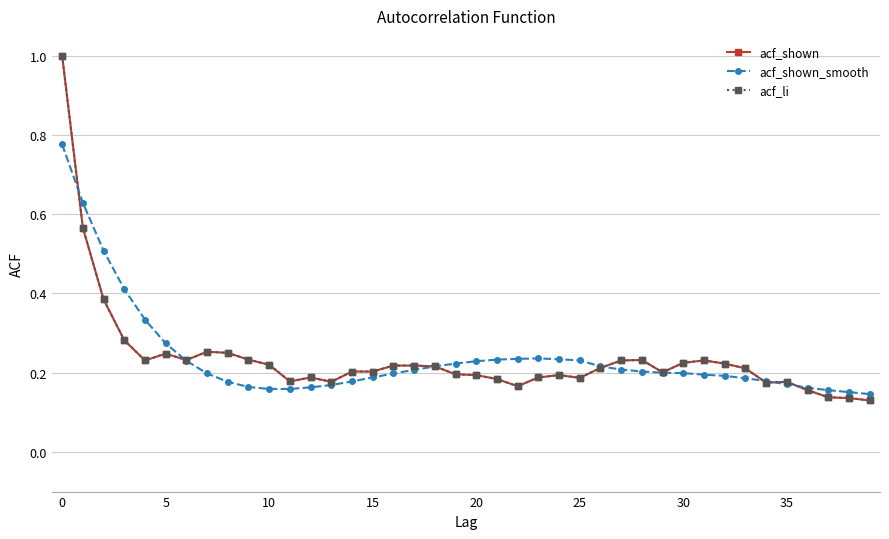

What is the difference between the maximum and minimum values in the acf_li series?

0.9